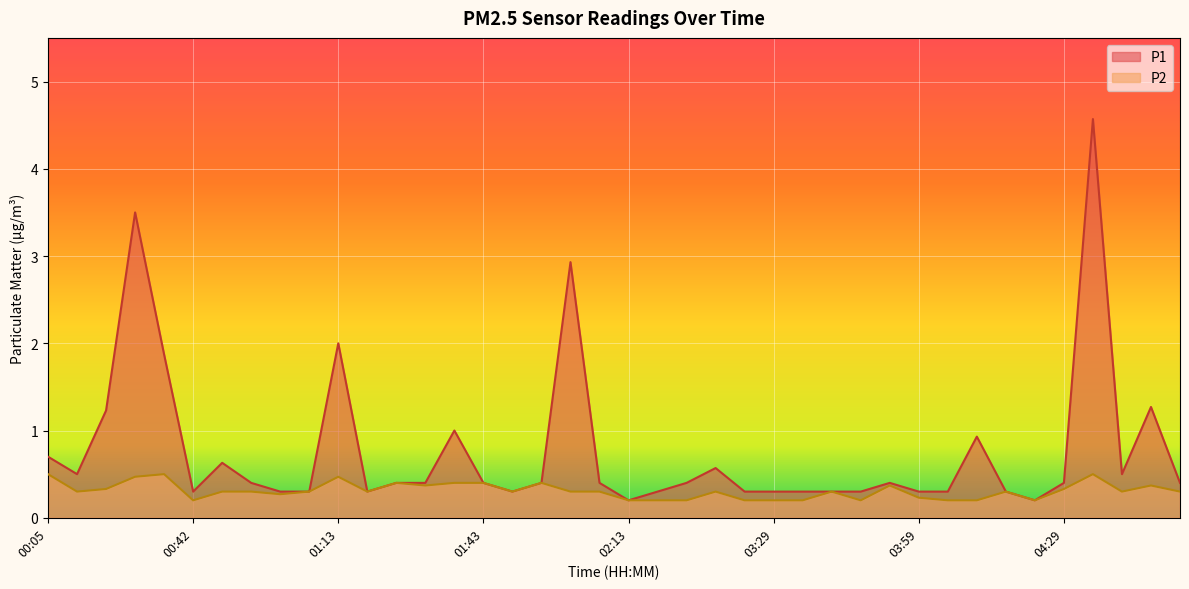

Rank the series at 02:13 from lowest to highest value.

P1, P2